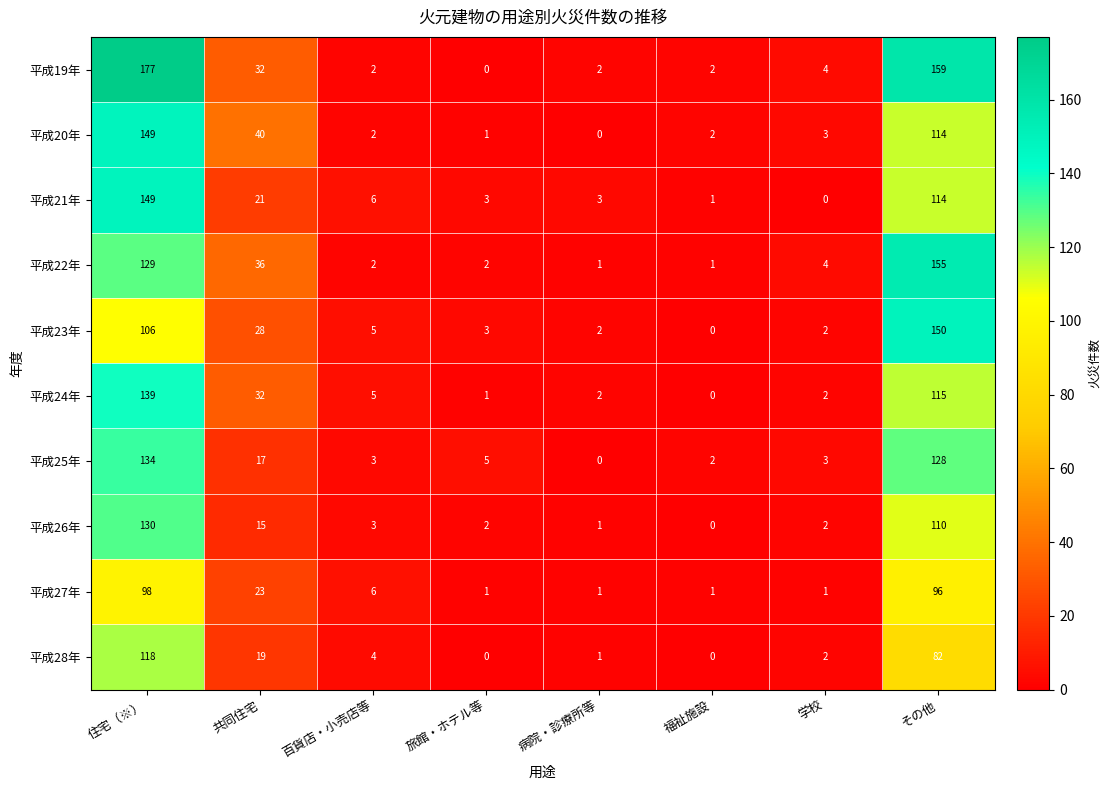

What is the spread (max minus min) of values at 共同住宅?

25